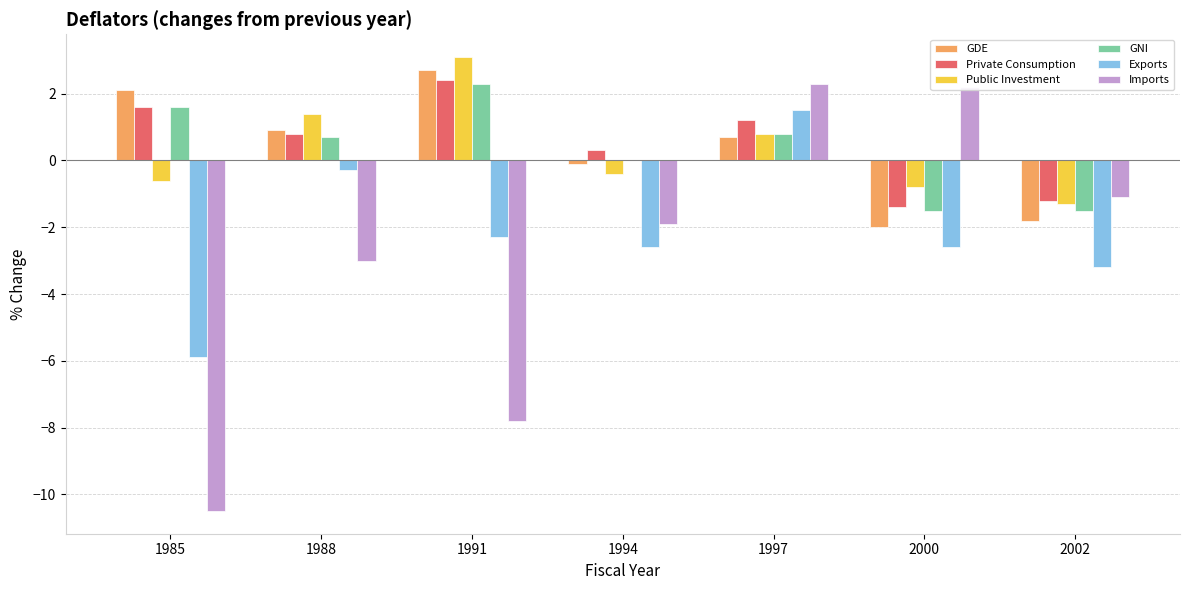

Are the bars grouped side by side (vs. stacked)?

Yes